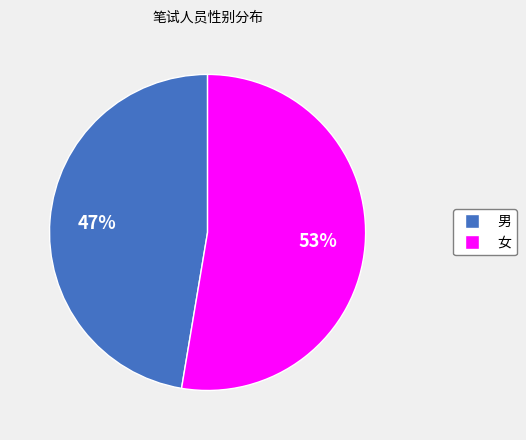

Approximately how many times larger is the value at 男 compared to 女?

0.9